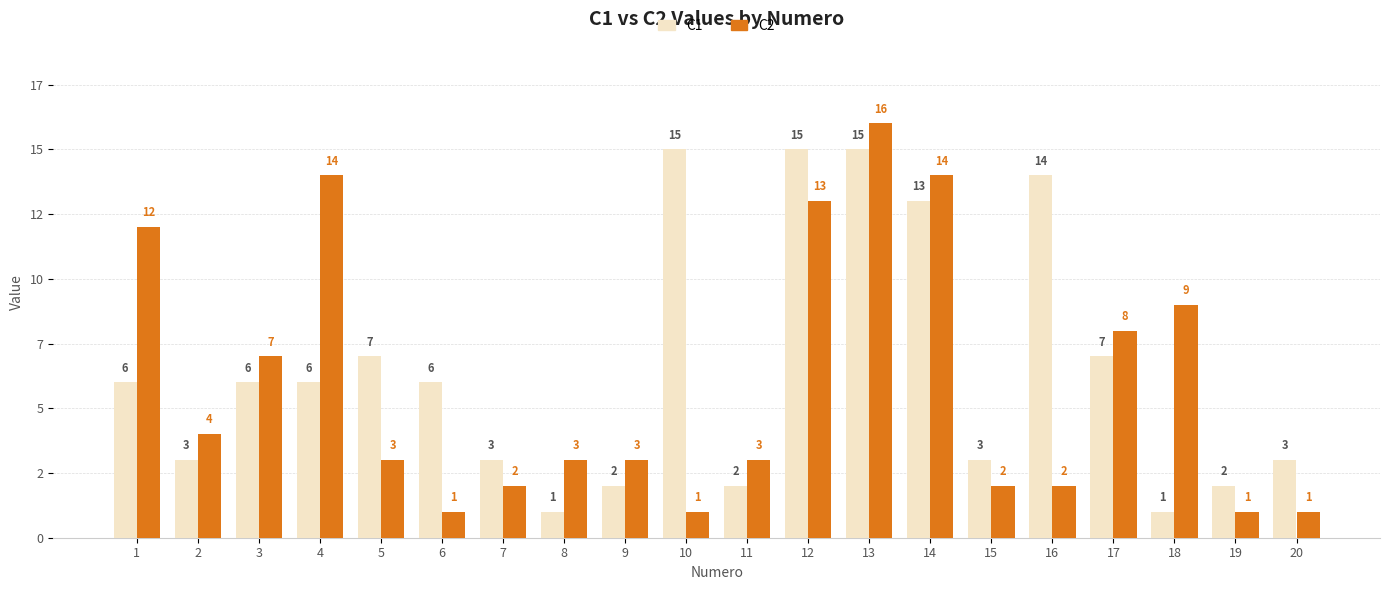

What is the difference between the C2 values at 9 and 17?

5